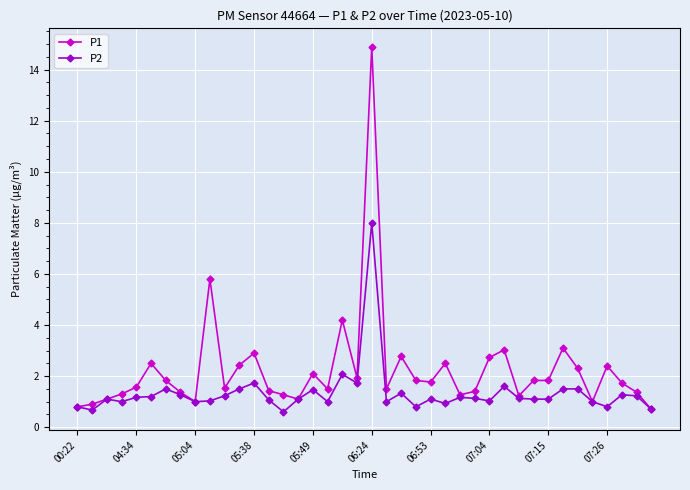

Which series has the largest total across all categories?

P1